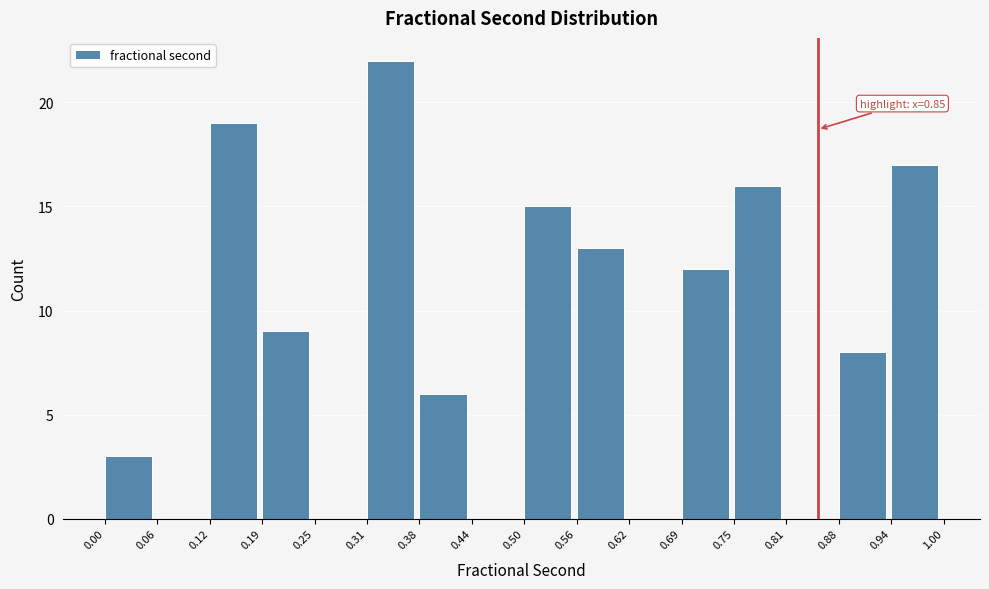

Which range on the x-axis has the tallest bar?

0.31 to 0.38